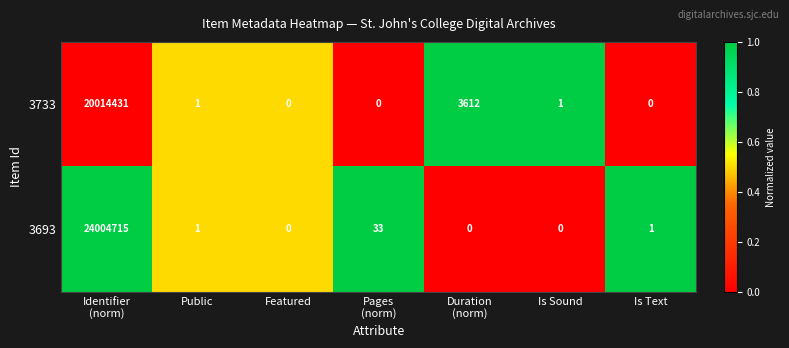

What is the maximum value for 3693?

24004715